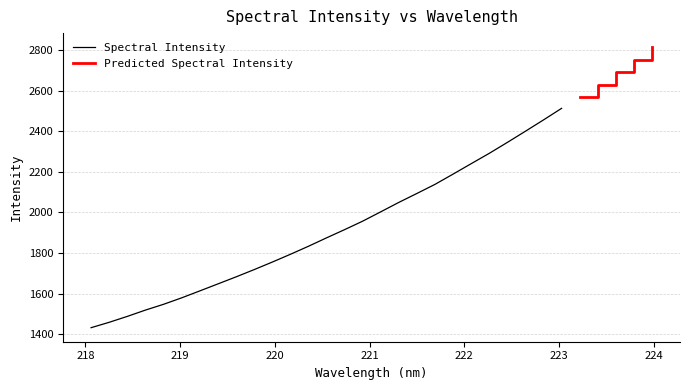

Does the chart have visible grid lines?

Yes